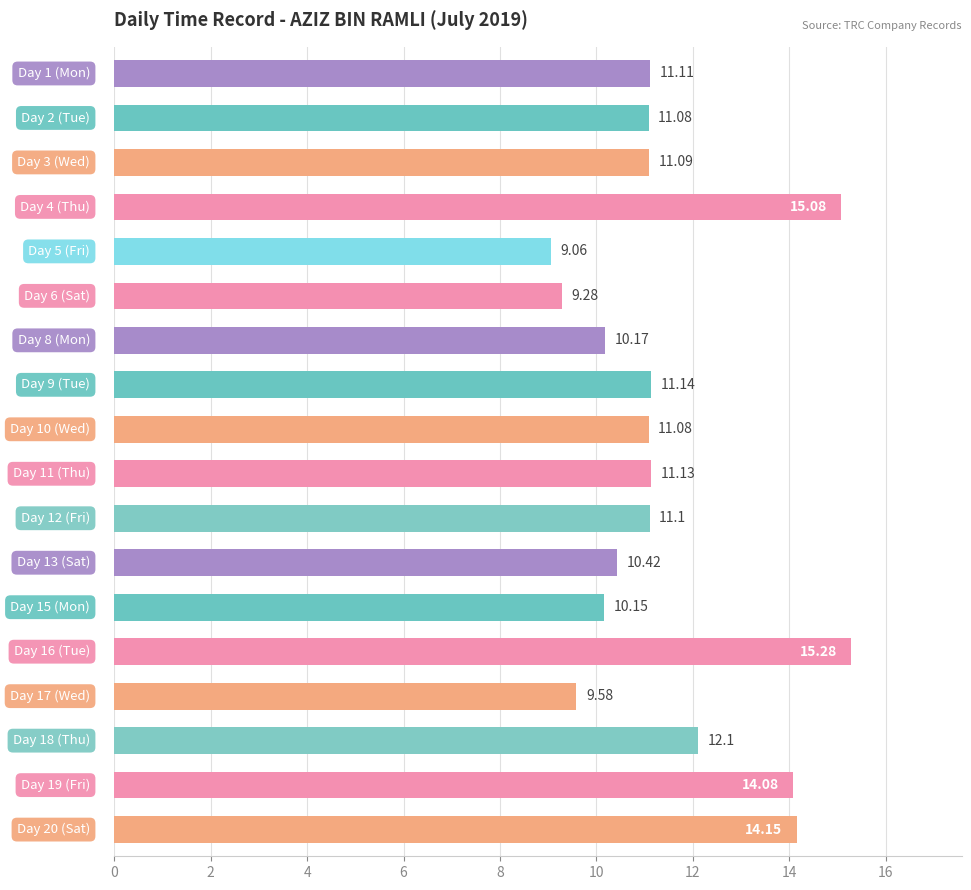

What is the difference between the maximum and minimum values?

6.2